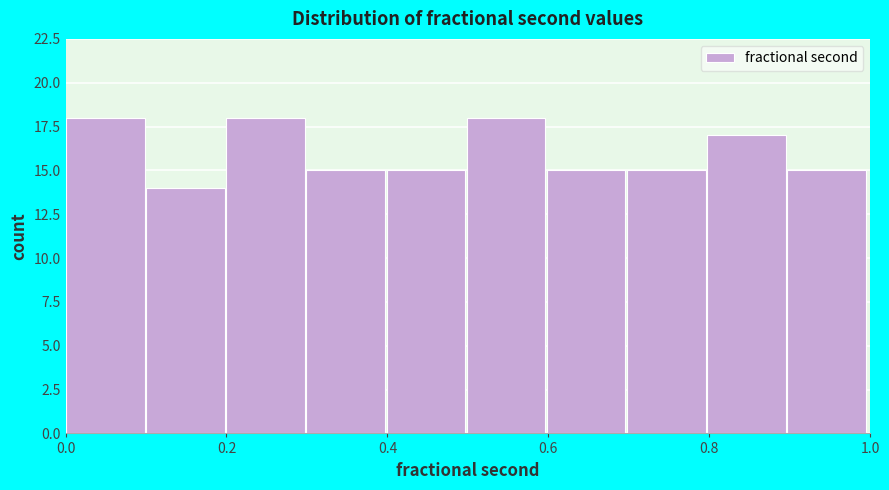

Reading left to right, list every bar in this chart as the range it spans on the x-axis followed by its height. Neither the bar edges nor the heights are printed on the chart, so give them approximately, as read against the axes.

0.0 to 0.1: 18
0.1 to 0.2: 14
0.2 to 0.3: 18
0.3 to 0.4: 15
0.4 to 0.5: 15
0.5 to 0.6: 18
0.6 to 0.7: 15
0.7 to 0.8: 15
0.8 to 0.9: 17
0.9 to 1.0: 15